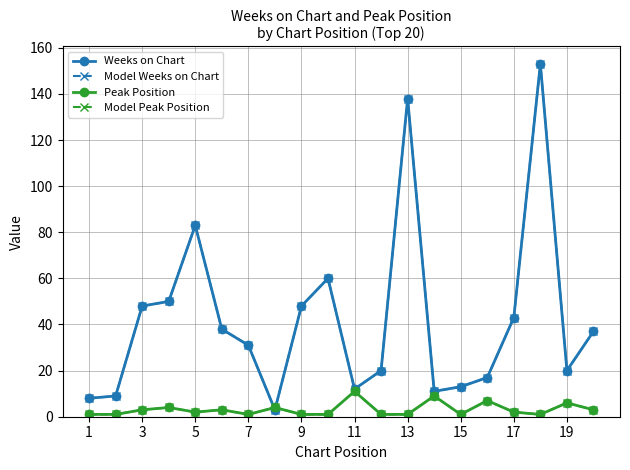

Is this an area chart (filled region under the line)?

No